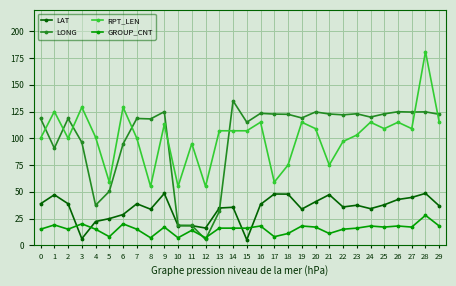

True or false: RPT_LEN has a value of 55.0 at 8.

True